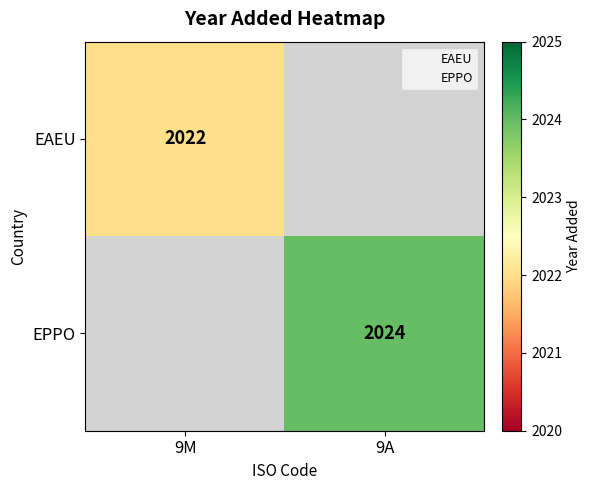

True or false: EPPO has a value of 2024 at 9A.

True